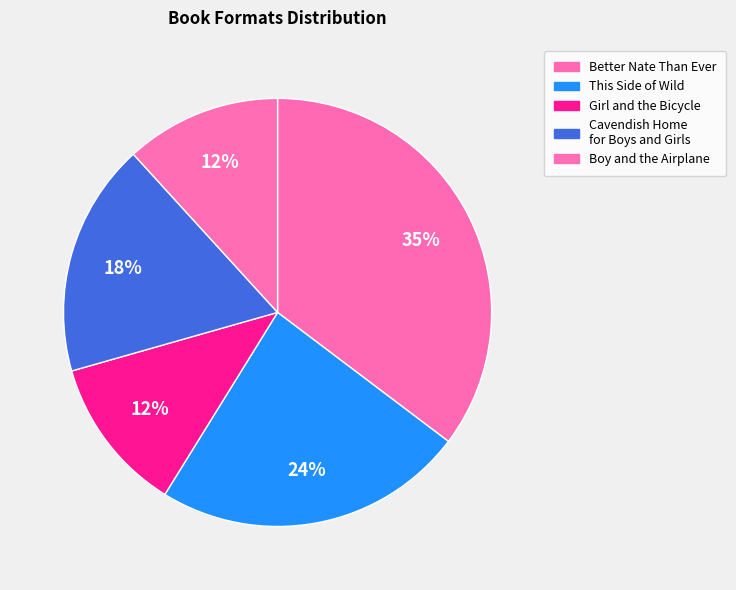

Does Better Nate Than Ever account for over 50% of the chart?

No